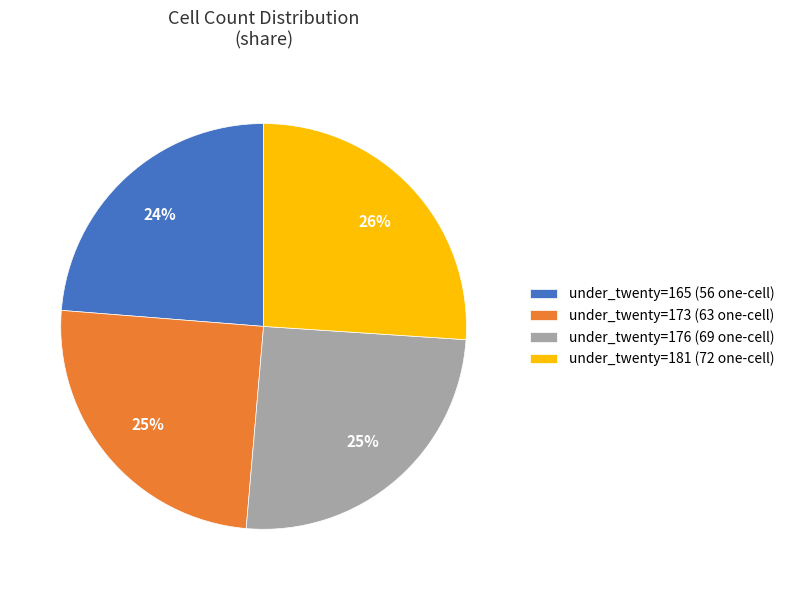

What is the largest slice in the pie chart?

under_twenty=181 (72 one-cell)